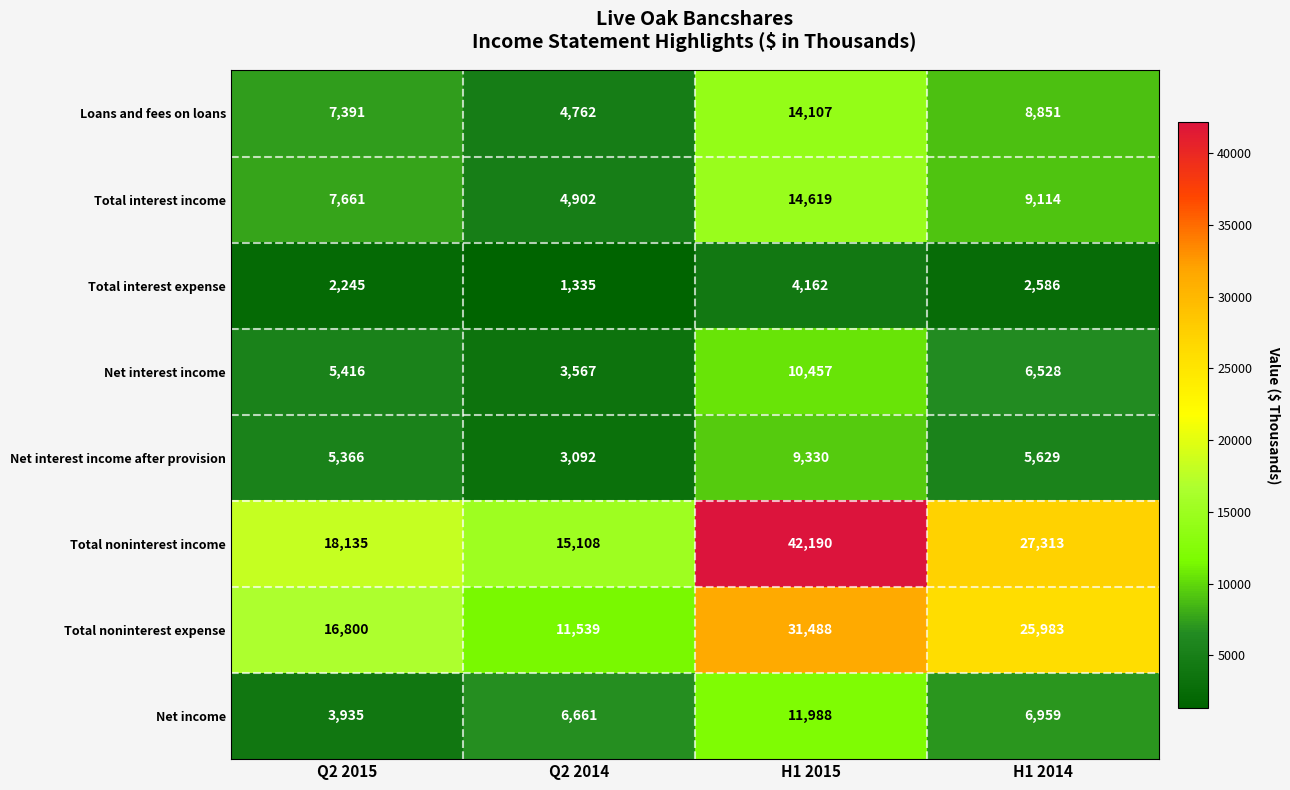

What is the spread (max minus min) of values at Q2 2015?

15890